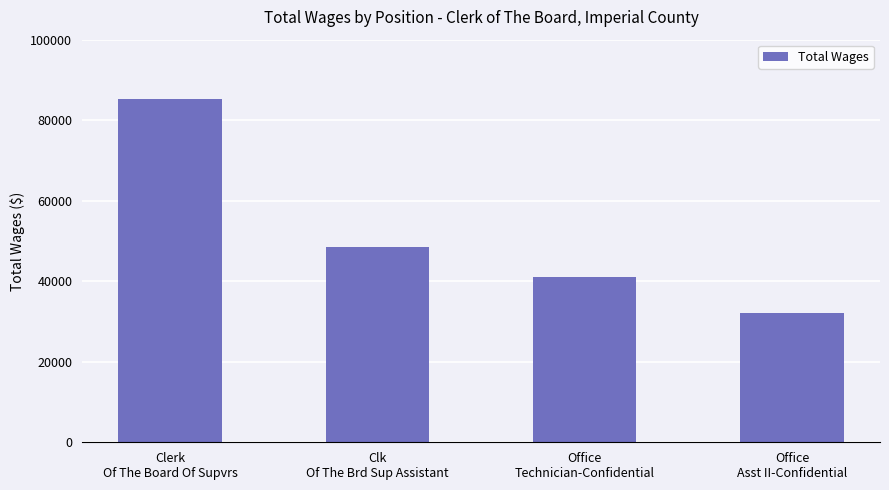

Reading right to left, extract all data points from this chart.

Office
Asst II-Confidential=32181	Office
Technician-Confidential=41034	Clk
Of The Brd Sup Assistant=48620	Clerk
Of The Board Of Supvrs=85295